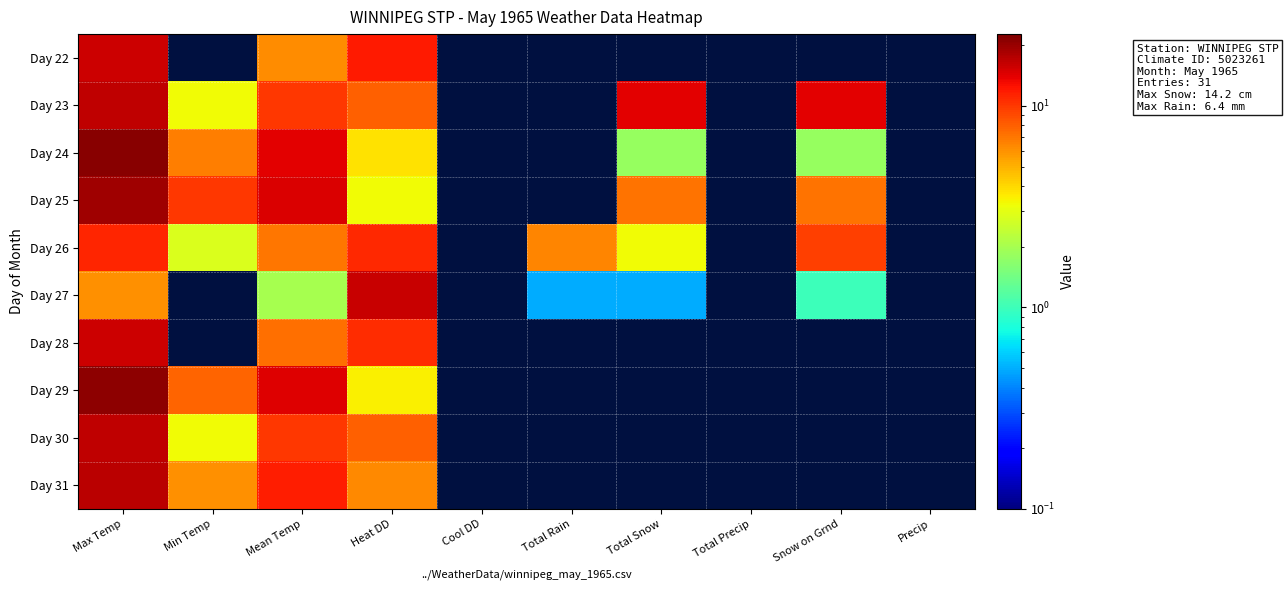

What is the difference between the maximum and minimum values in the Day 28 series?

8.3